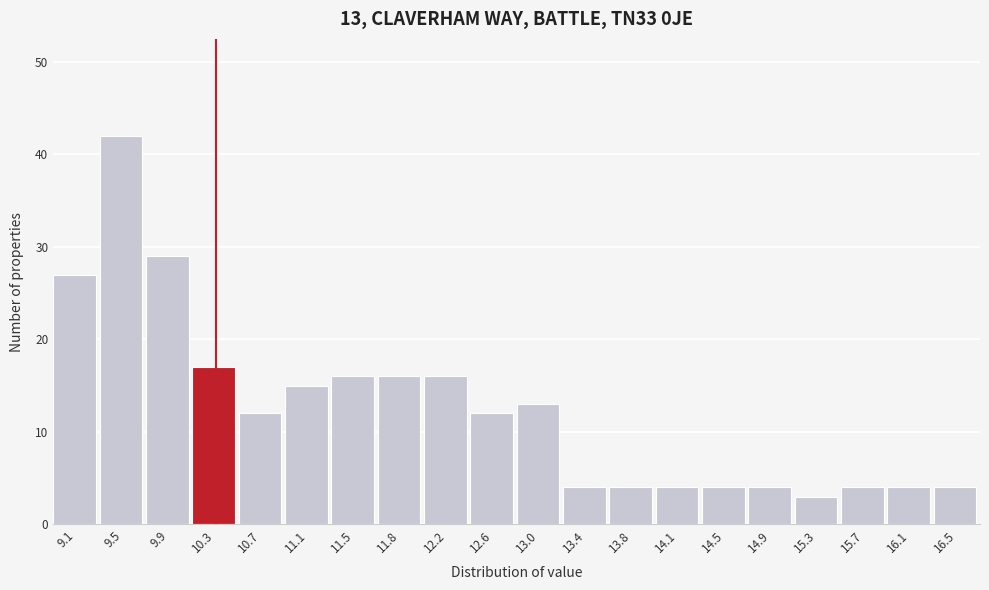

Over which range of the x-axis is the bar tallest?

9.335 to 9.720